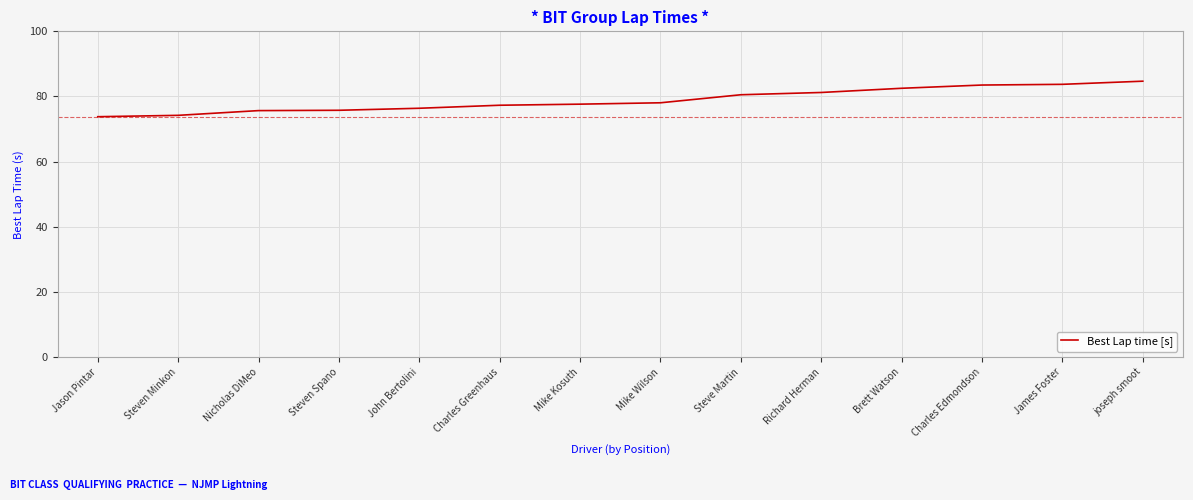

True or false: the data shows 83.5 at Charles Edmondson.

True